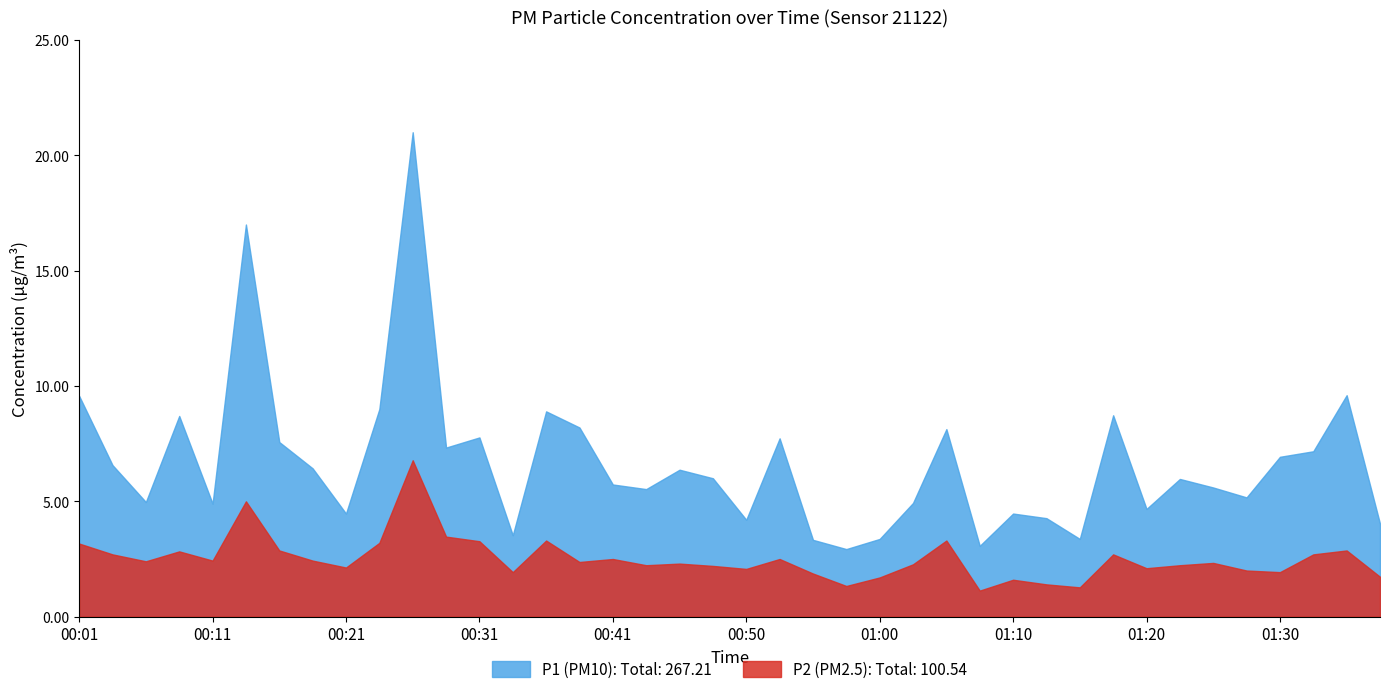

What is the sum of the P1 values at 00:43 and 01:20?

10.2